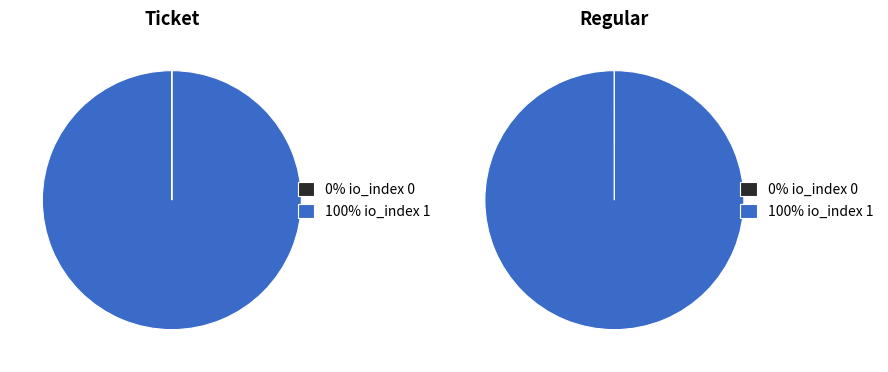

What percentage is the io_index 1 slice, to the nearest percent?

100%